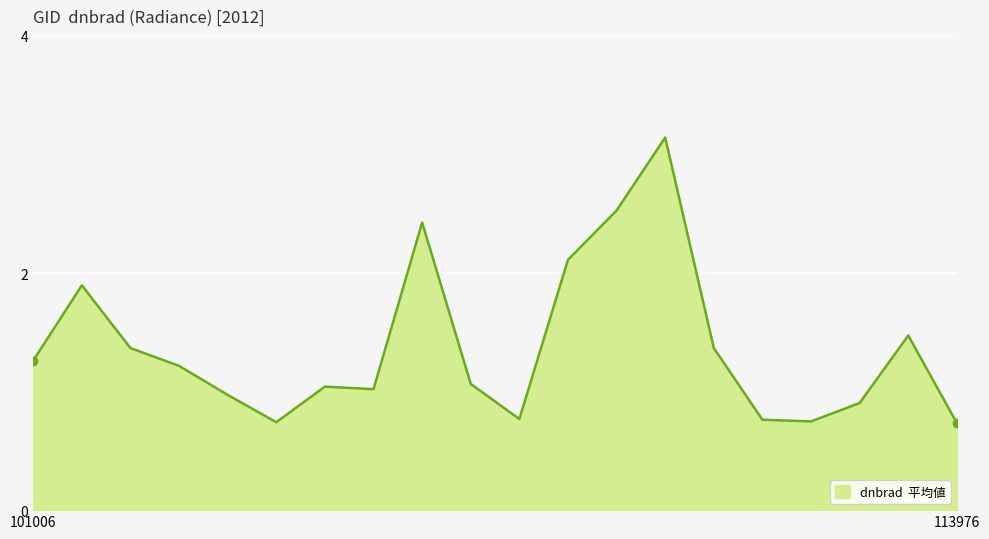

What is the difference between the second highest and second lowest values?

1.8